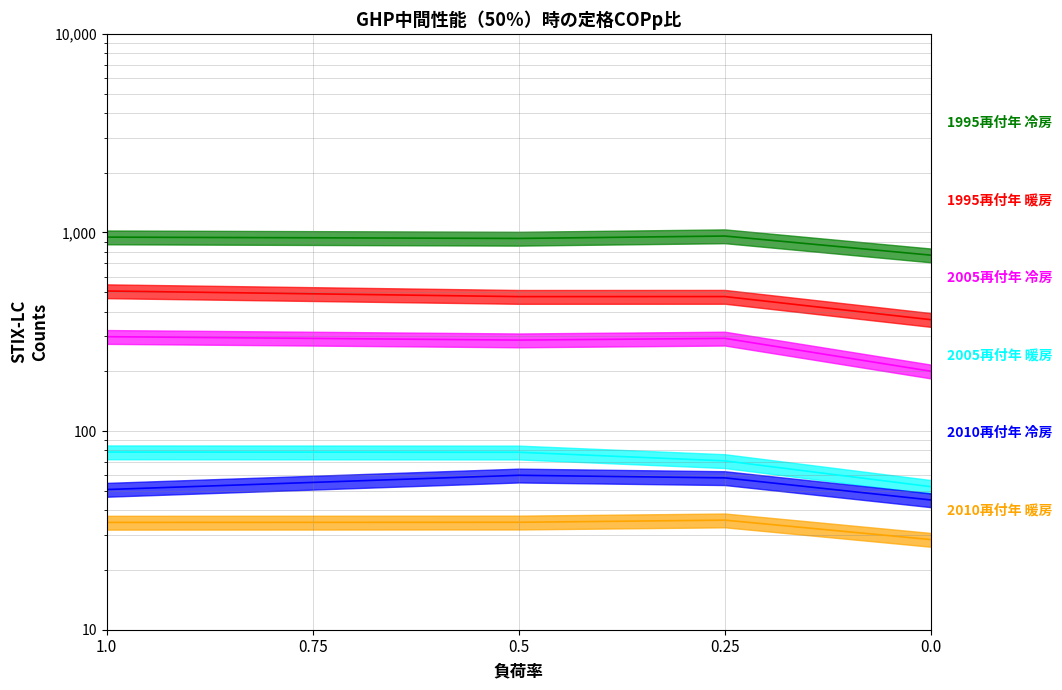

How many interior local valleys does the 1995再付年 暖房 series have?

1